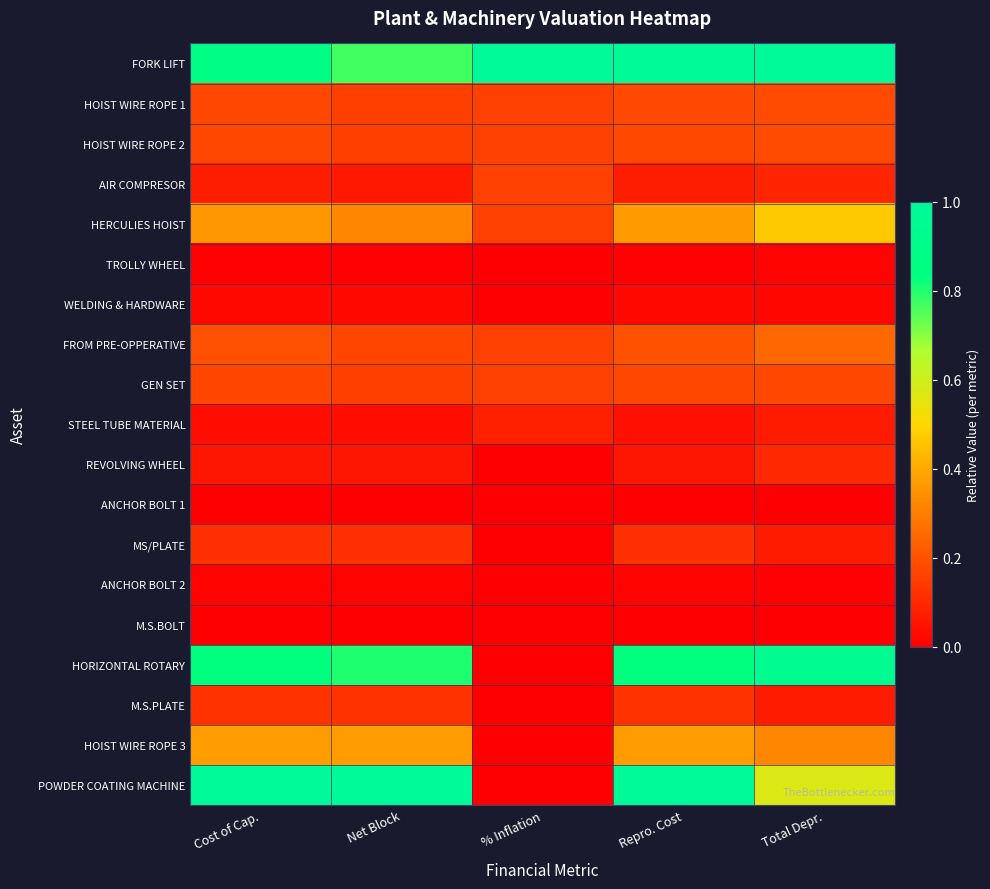

What is the total value across all series at Cost of Cap.?

4.6